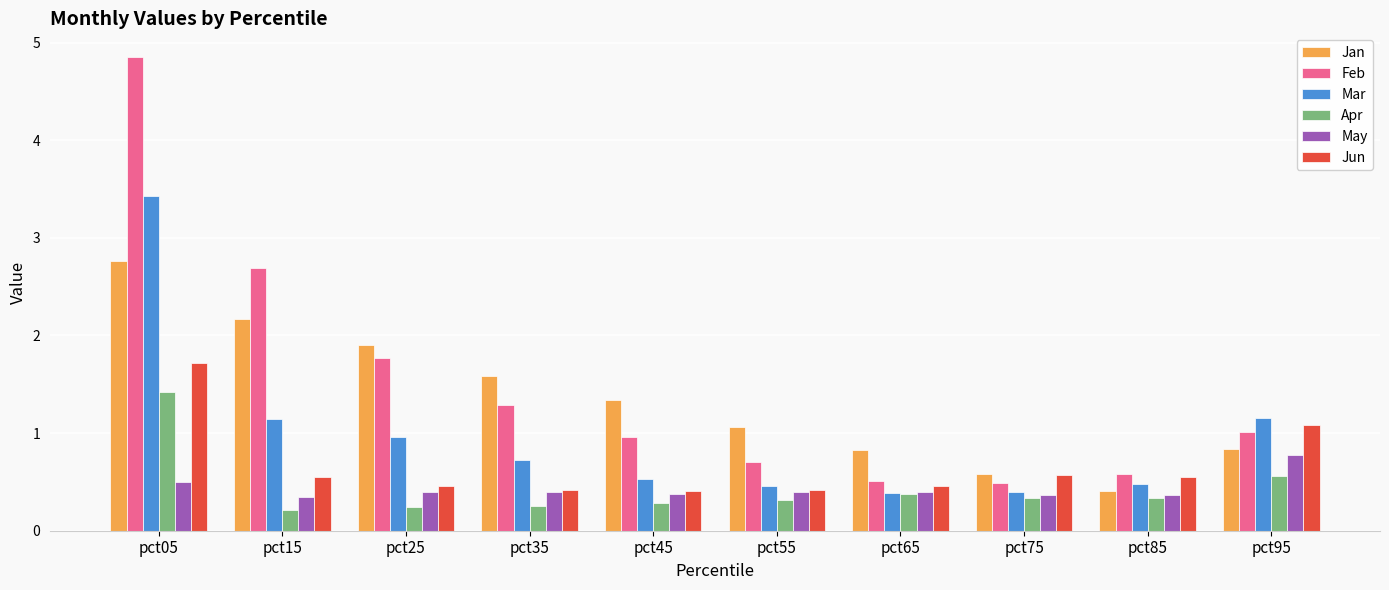

Rank the series by their maximum value, from highest to lowest.

Feb, Mar, Jan, Jun, Apr, May